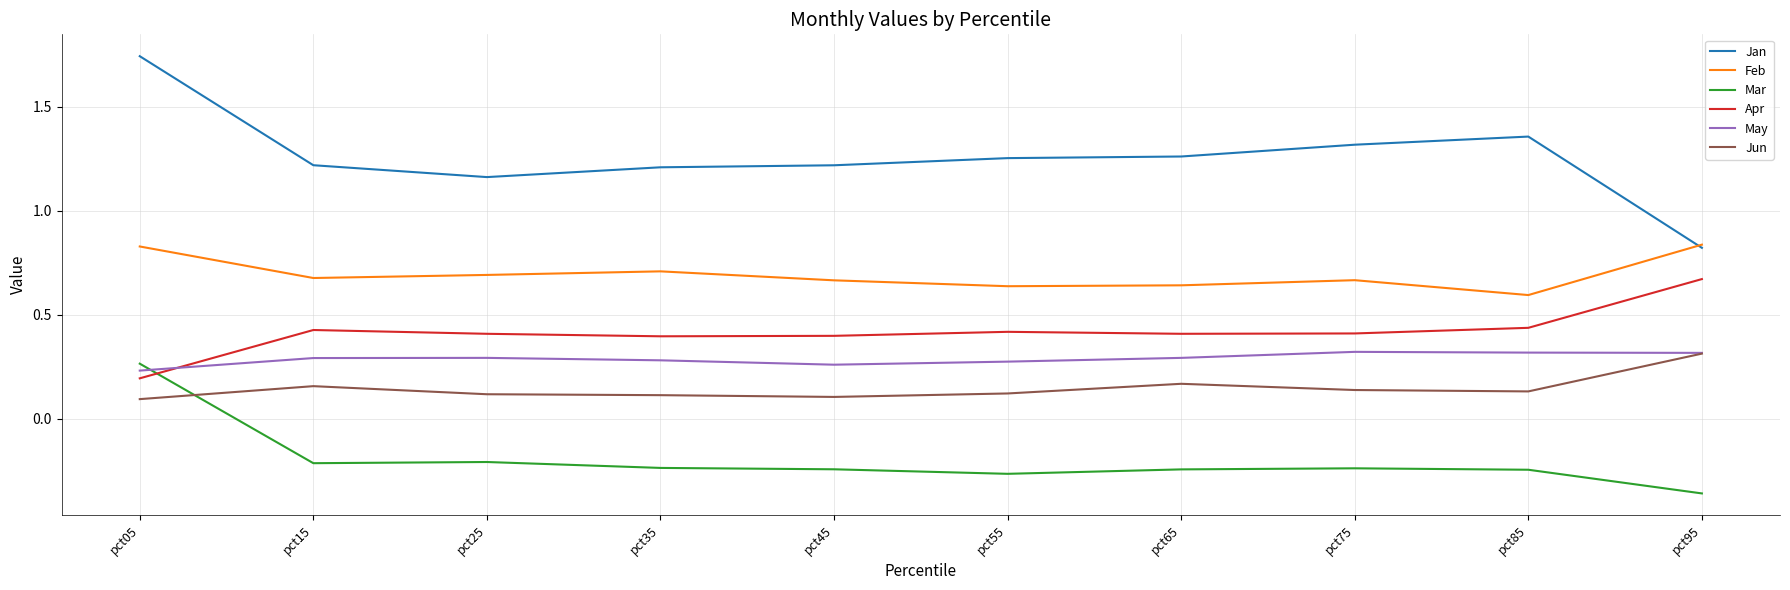

Which series has the largest total across all categories?

Jan